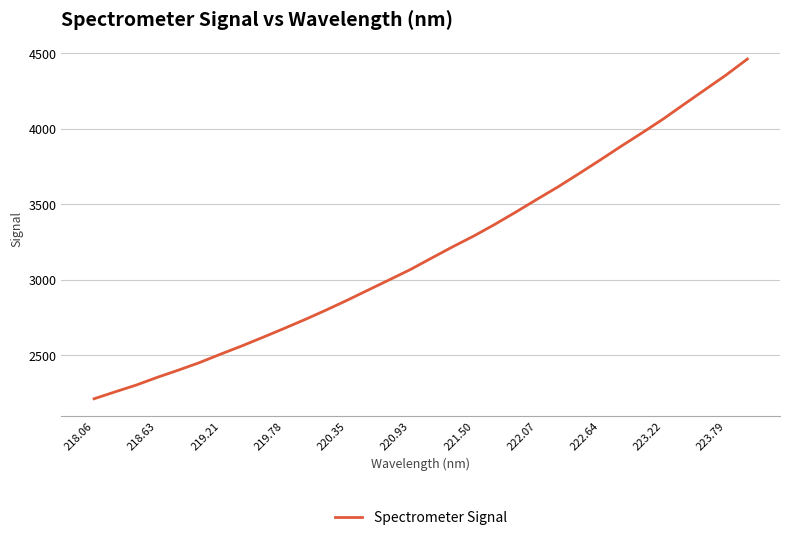

What is the greatest value displayed?

4462.3